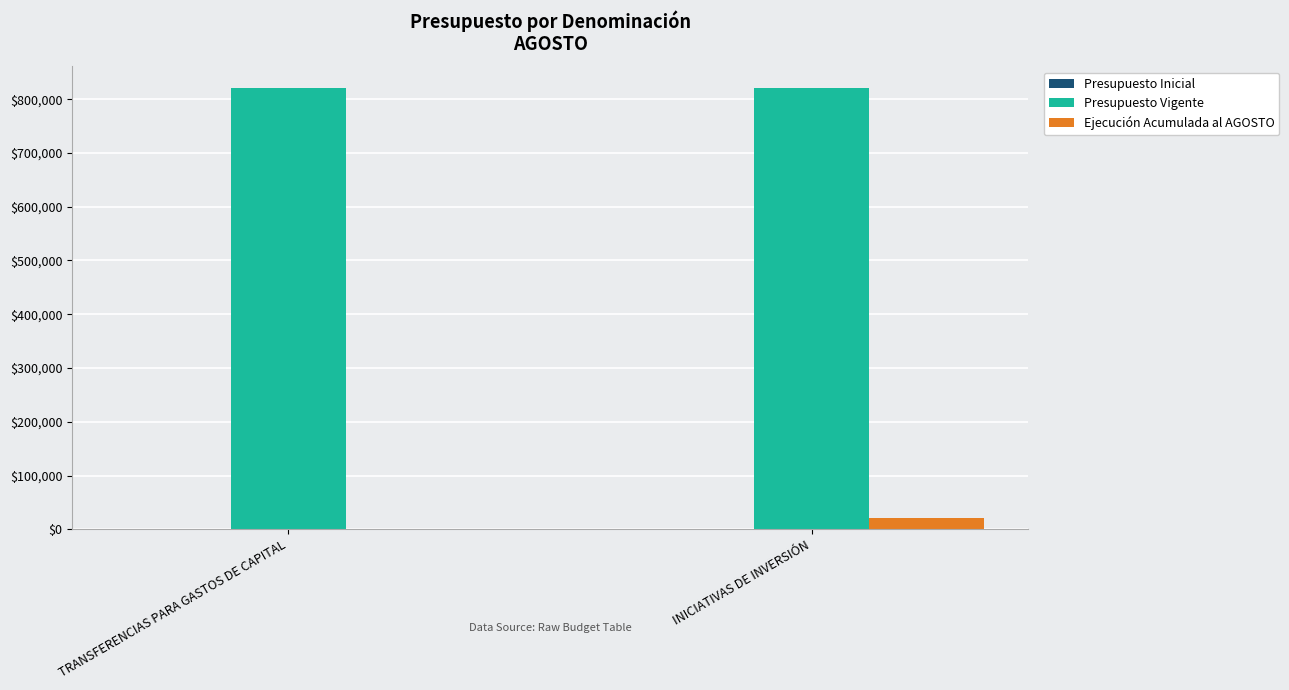

What is the average value of the Ejecución Acumulada al AGOSTO series?

10500